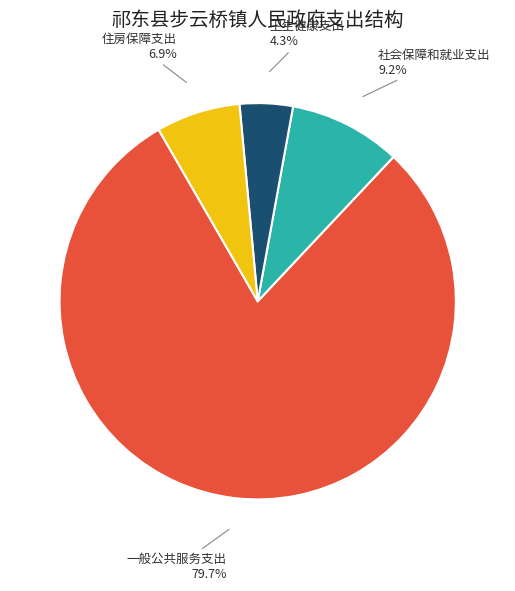

Does any single category account for the majority?

Yes